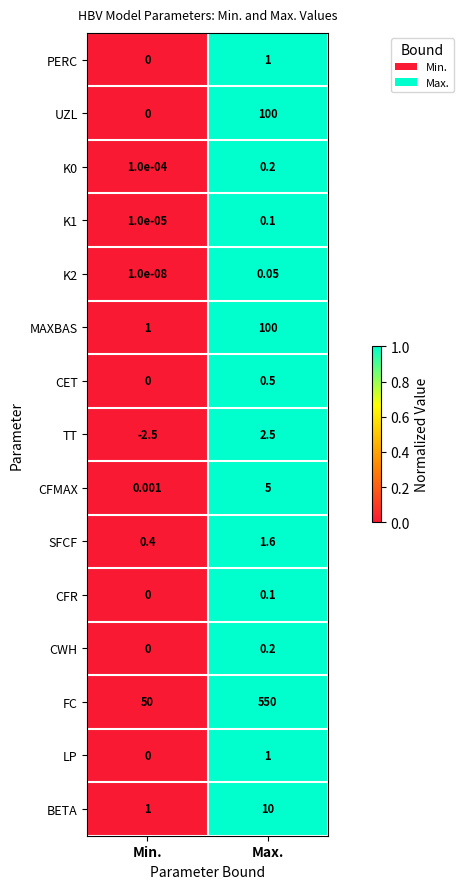

At which category is the sum across all series the highest?

Max.